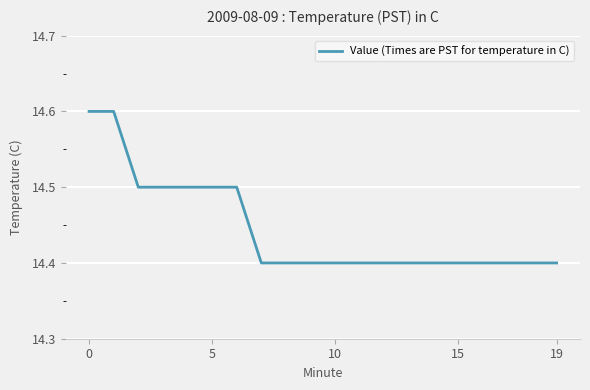

Is this an area chart (filled region under the line)?

No